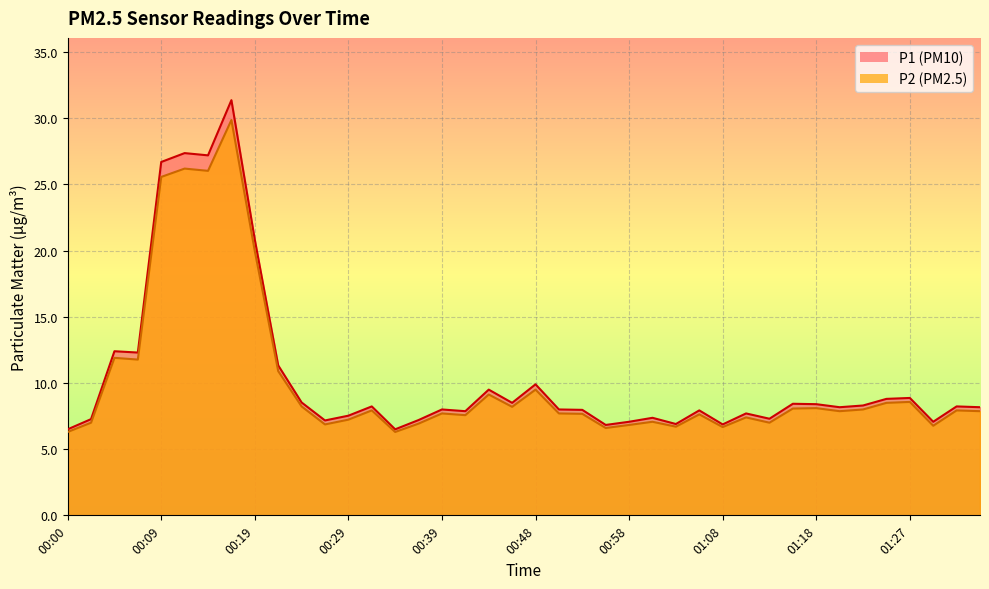

What is the maximum value shown in the chart?

31.4